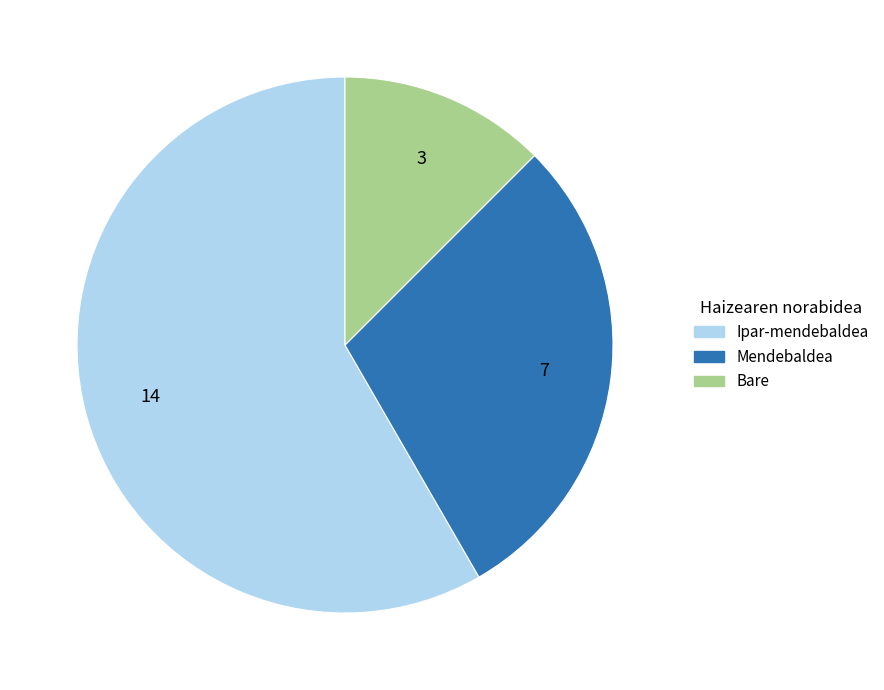

Count the number of slices in the pie.

3